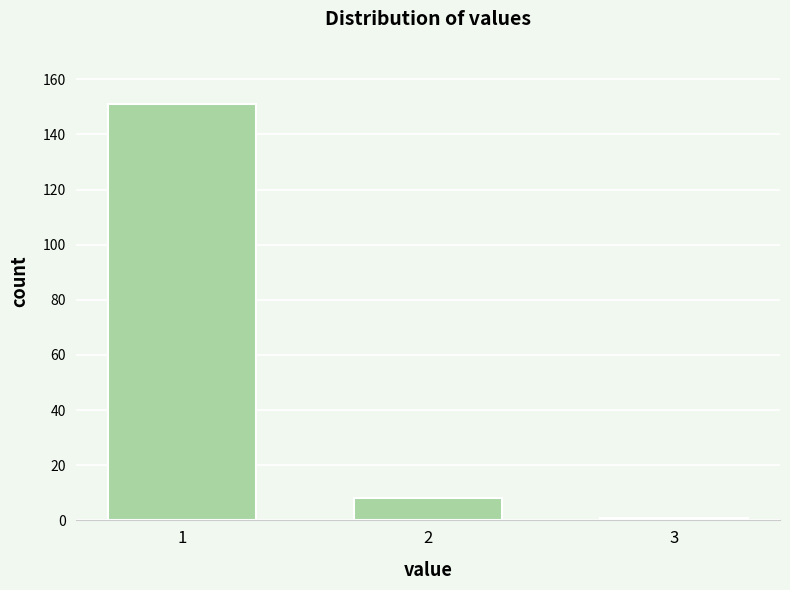

Reading right to left, what are all the values shown in this chart?

3=1	2=8	1=151